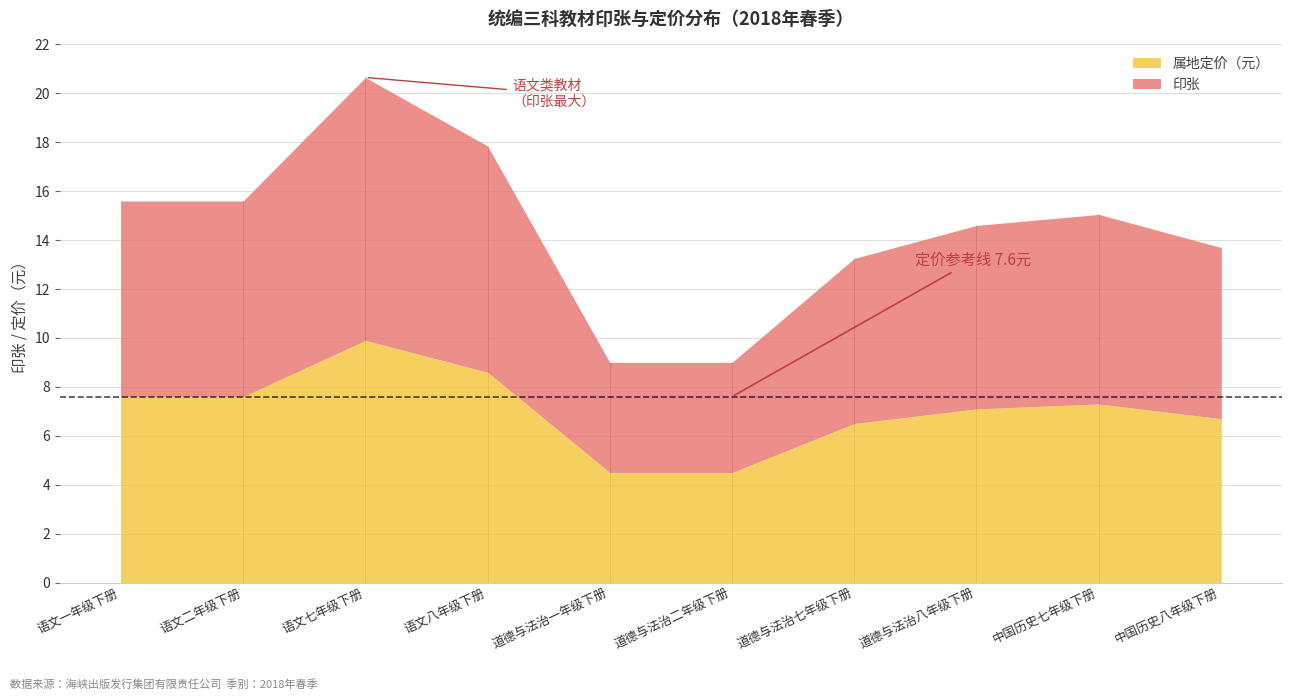

At which category does the chart reach its peak across all series?

3